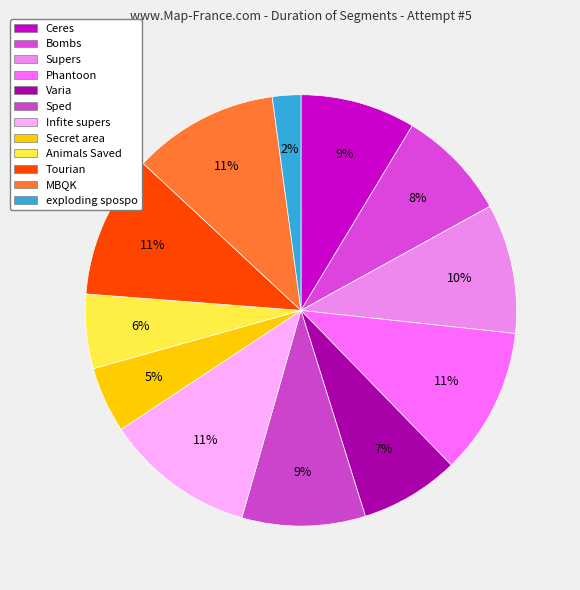

What portion of the pie excludes Varia?

92.6%